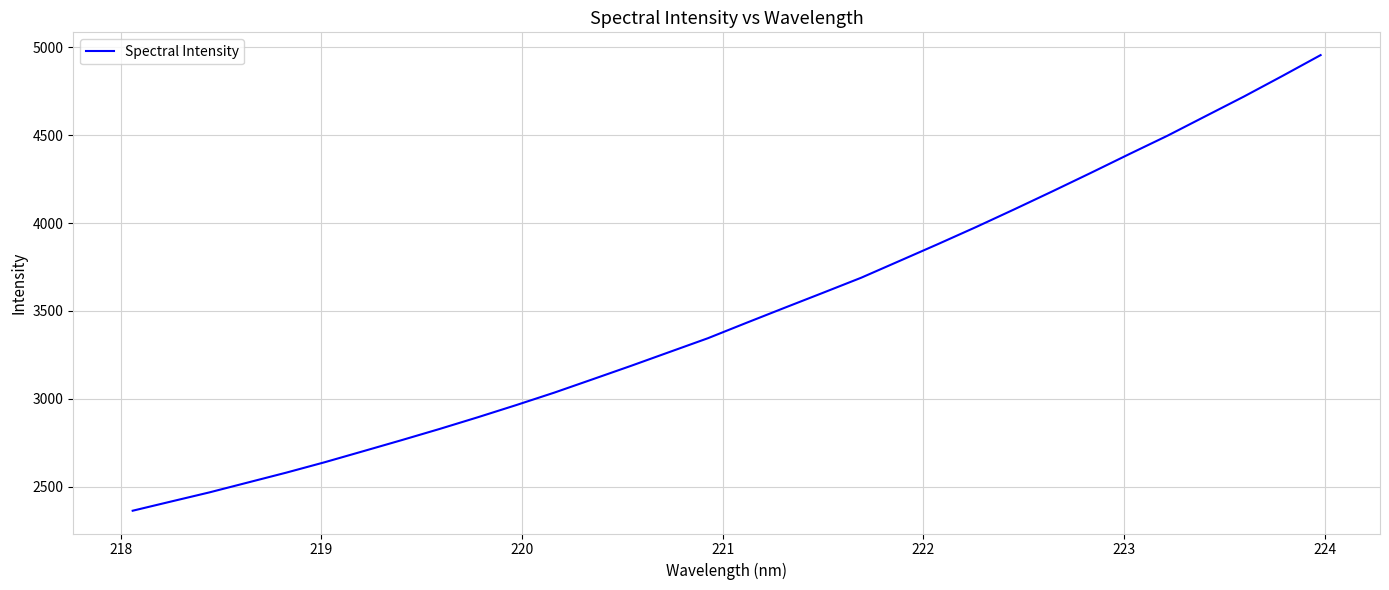

What is the difference between the maximum and minimum values?

2590.8